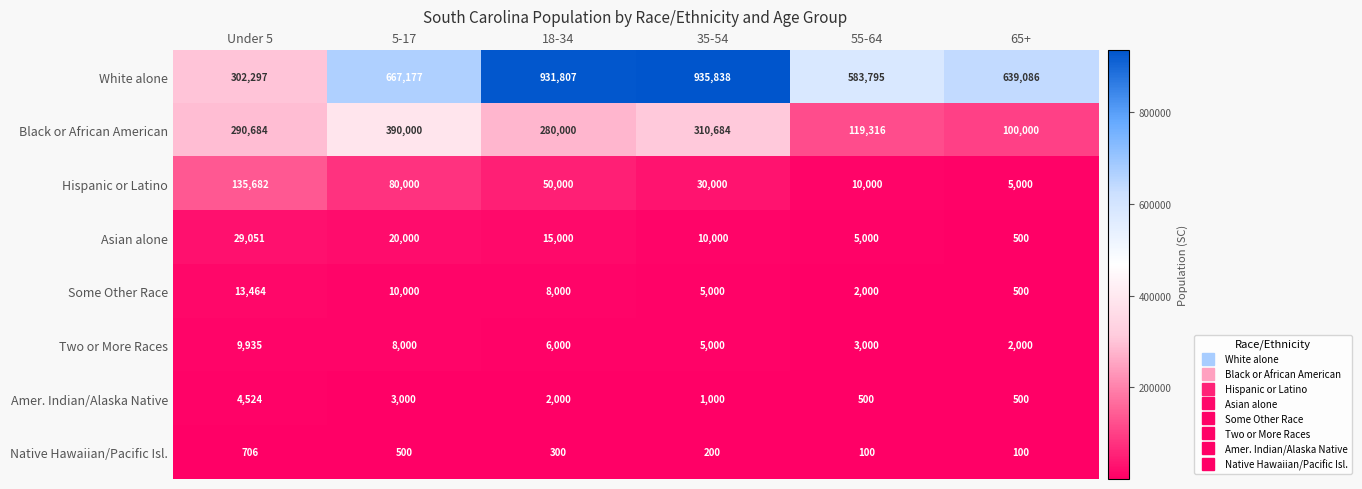

What is the total value across all series at 65+?

747686